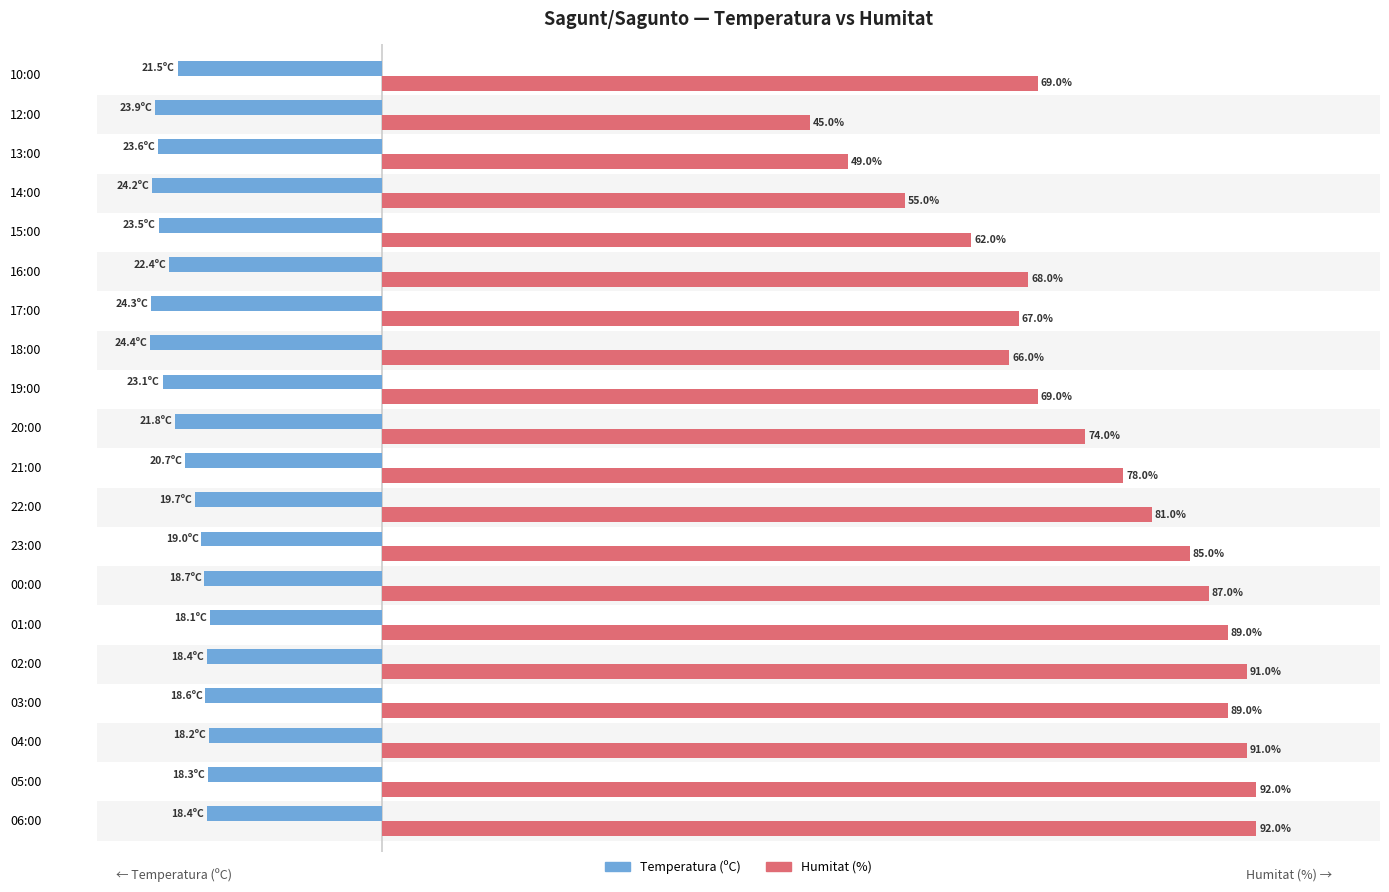

Rank the series by their average value, from highest to lowest.

Humitat (%), Temperatura (ºC)